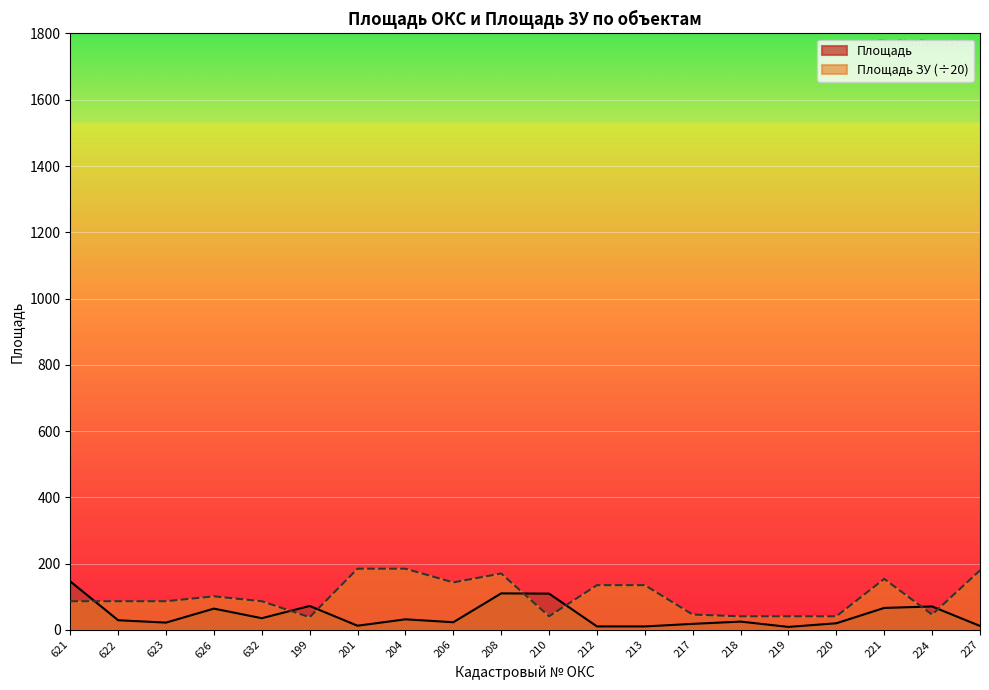

Which series has the largest total across all categories?

Площадь ЗУ (÷20)